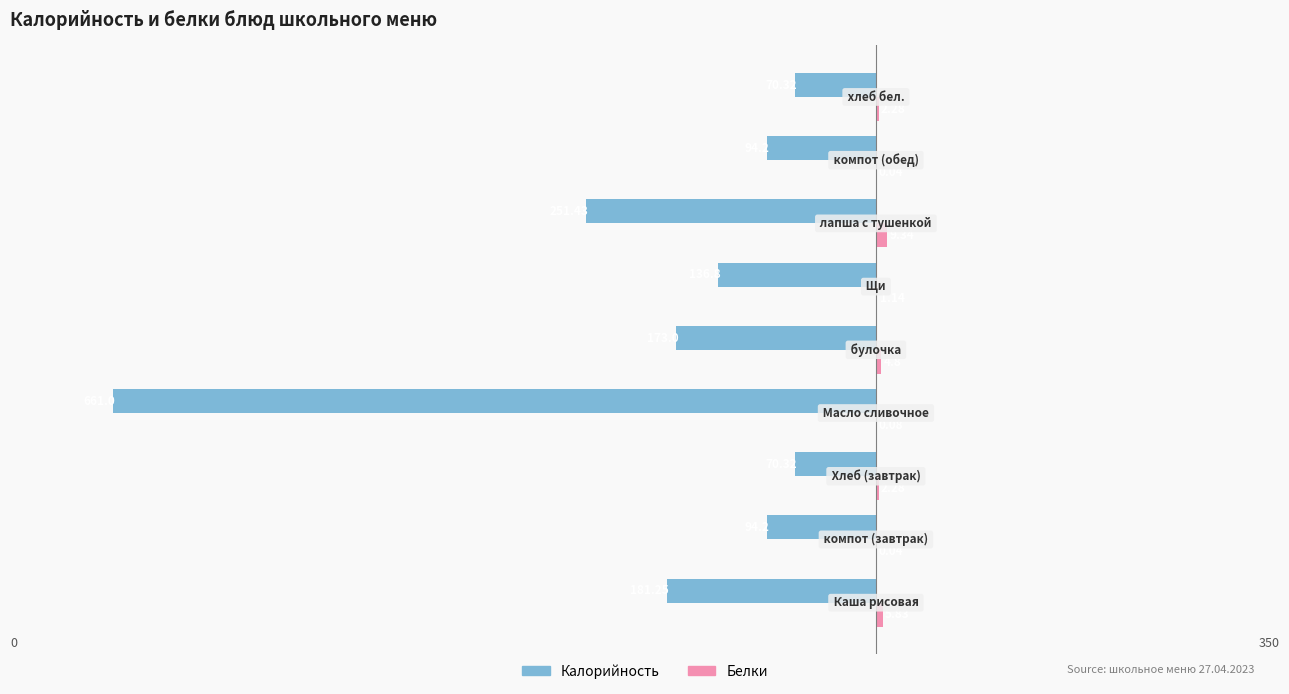

What is the sum of all Калорийность values?

-1732.5